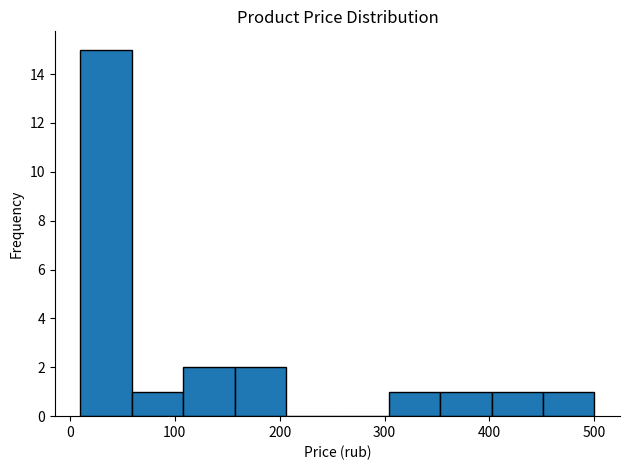

How tall is the bar that spans 451 to 500 on the x-axis? Neither the bar edges nor the heights are printed on the chart, so give them approximately, as read against the axes.

1